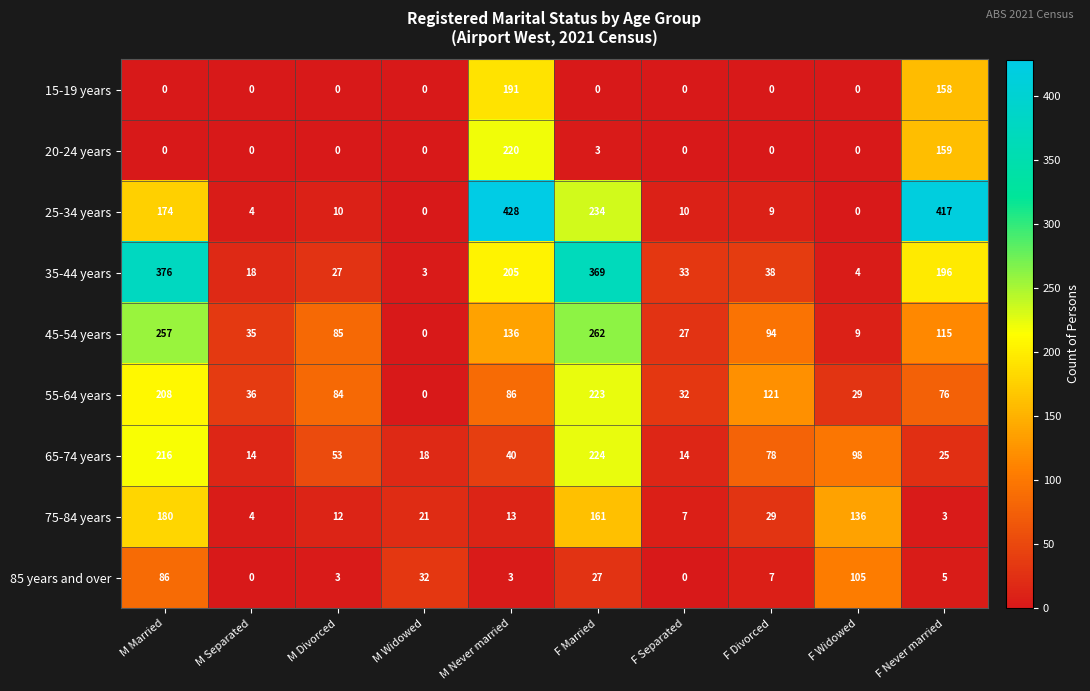

What is the maximum value for 20-24 years?

220